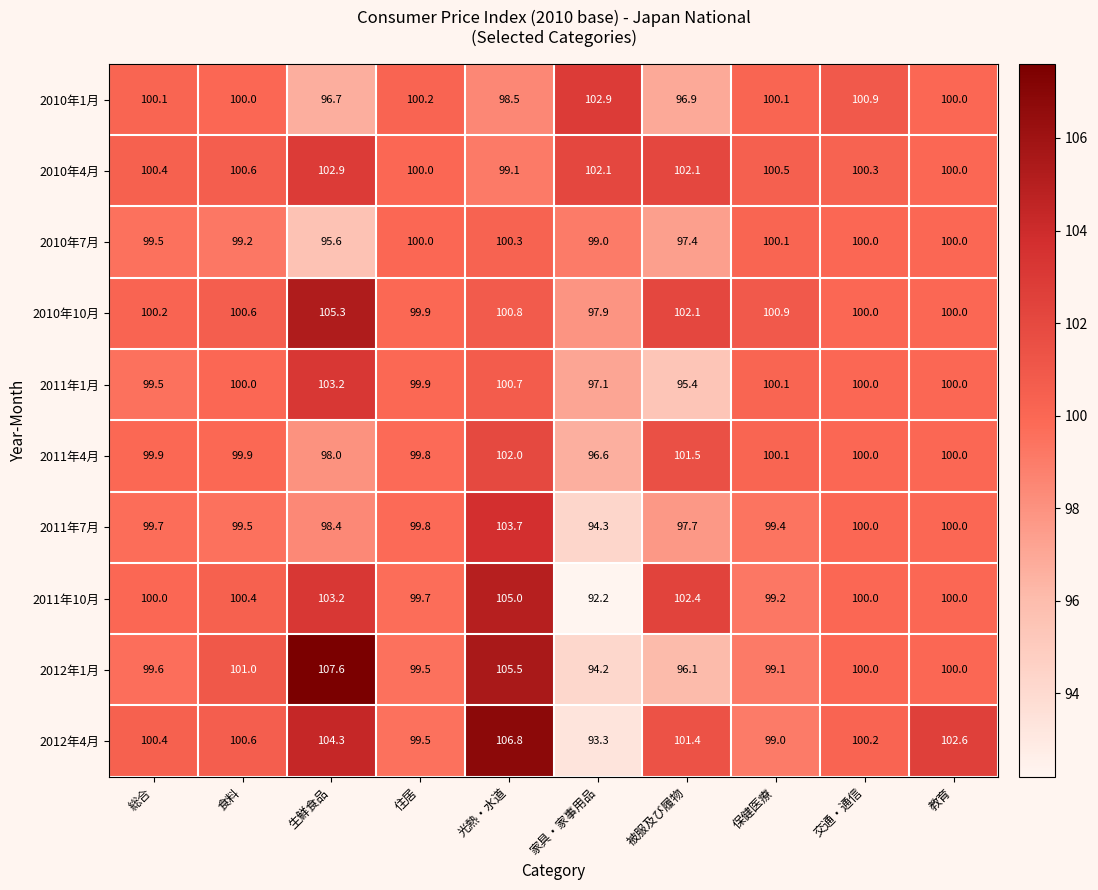

What is the maximum value shown in the chart?

107.6